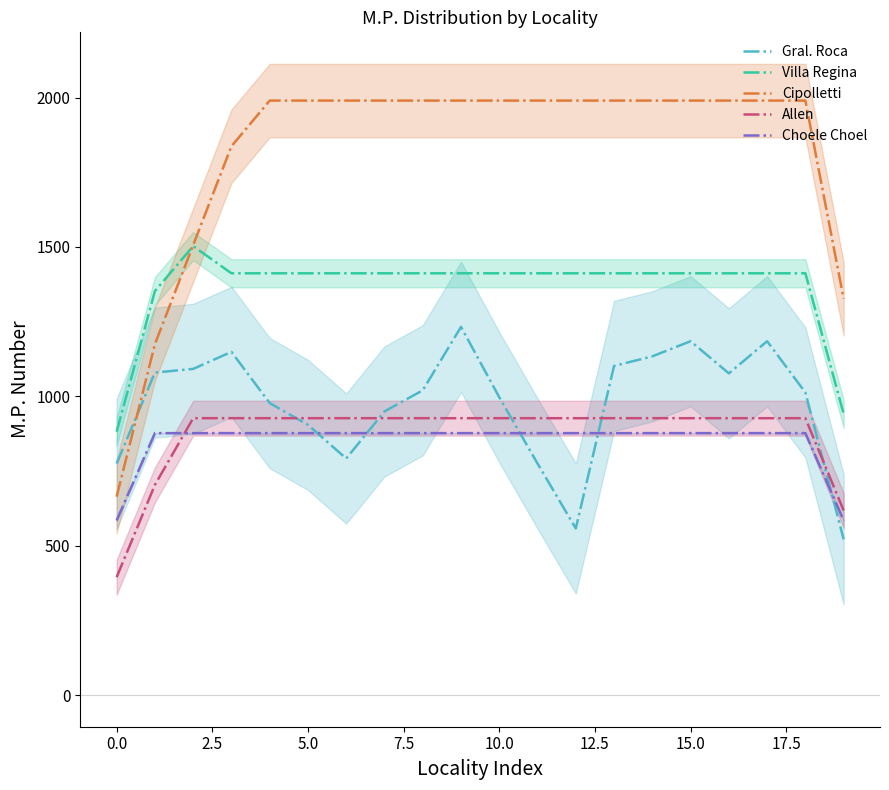

What is the maximum value for Cipolletti?

1990.0